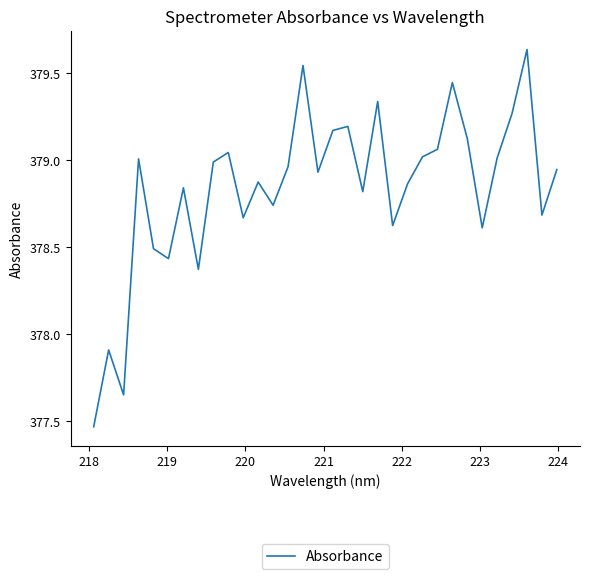

How many lines are shown in the chart?

1